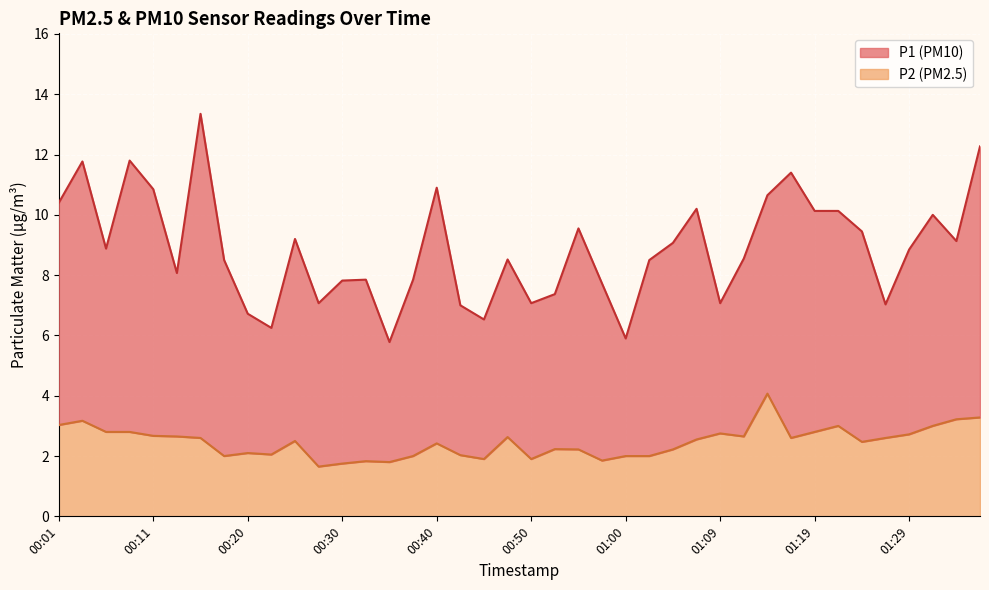

What is the minimum value for P1?

5.8